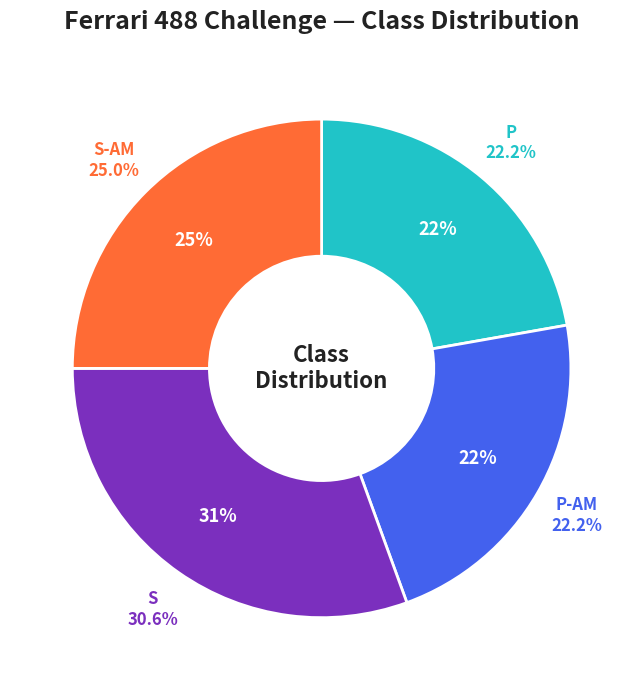

How many slices are in this pie chart?

4